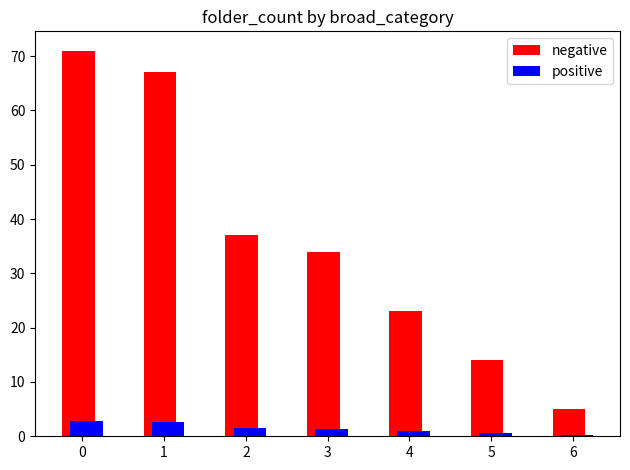

Which series changed the most between 0 and 4?

negative